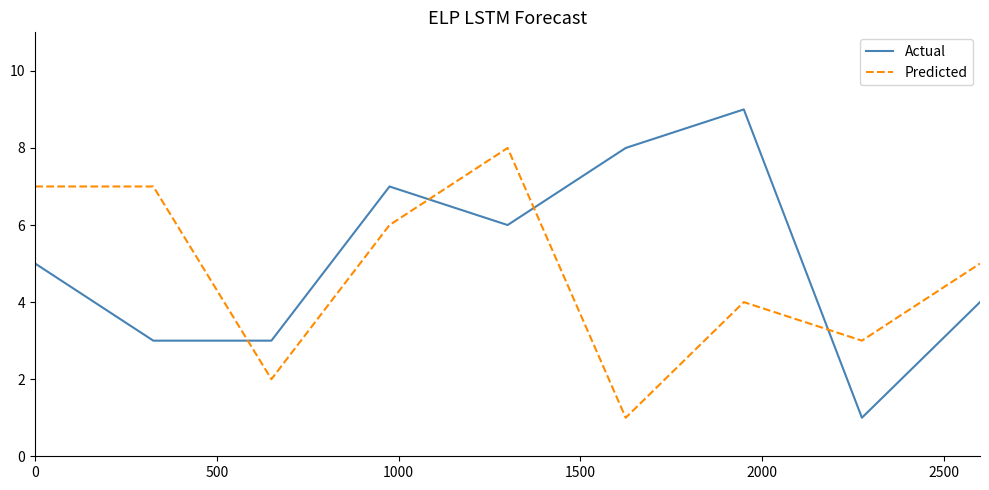

Which series has the largest range (max minus min)?

Actual